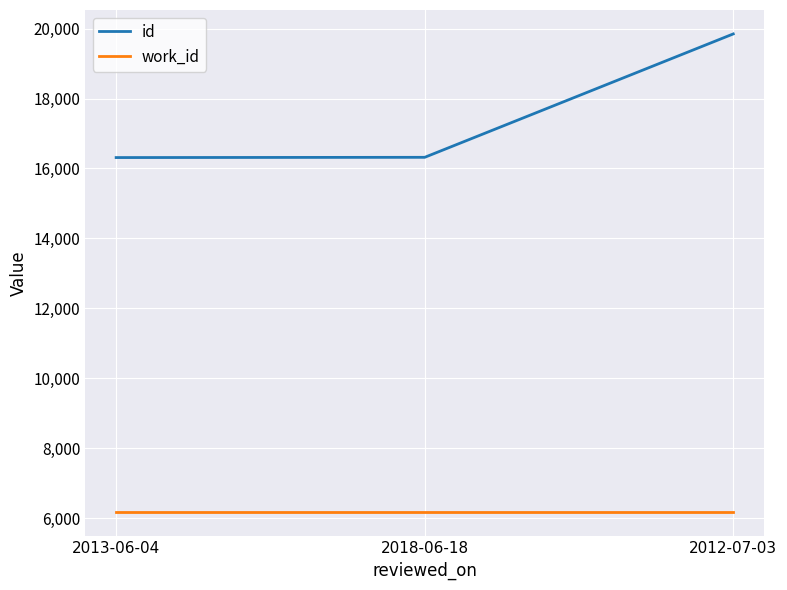

What is the highest value of the work_id series?

6163